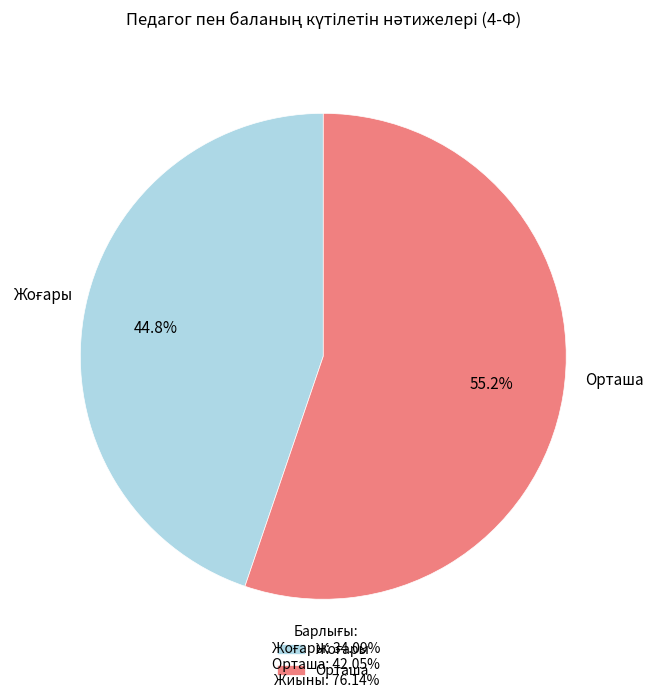

To the nearest percent, what is the difference between the largest and smallest slice percentages?

10%